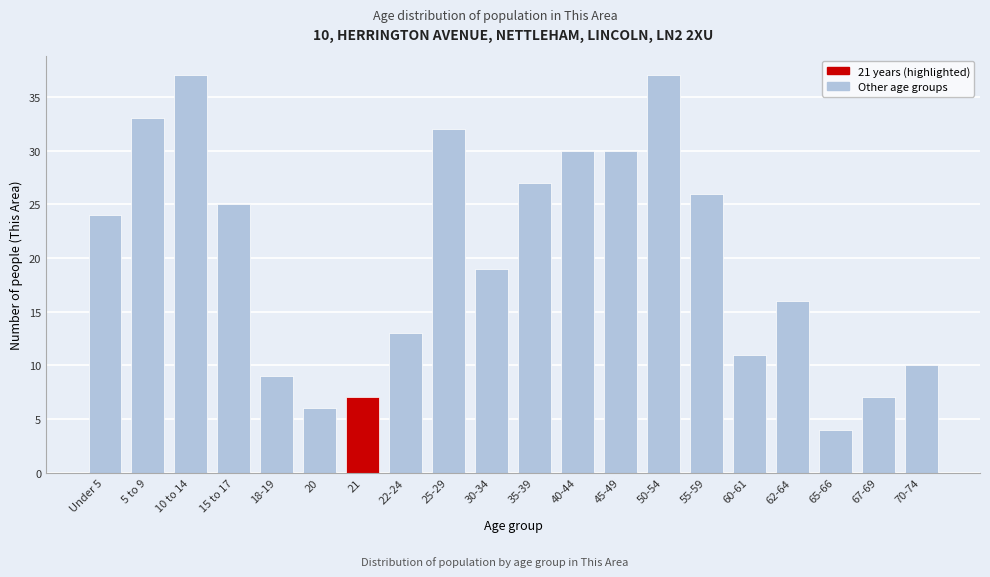

Reading right to left, what are all the values shown in this chart?

10	7	4	16	11	26	37	30	30	27	19	32	13	7	6	9	25	37	33	24